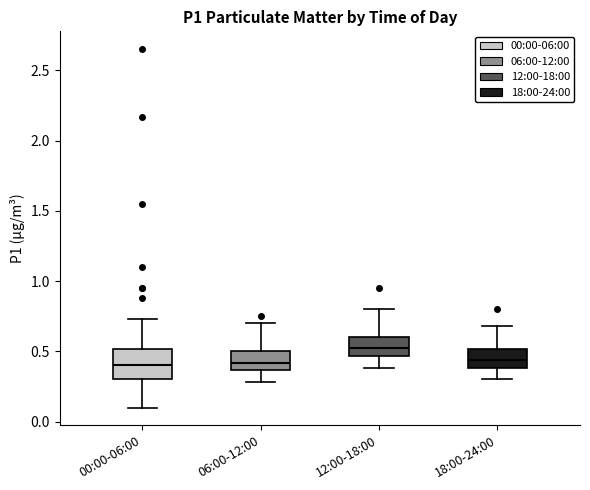

Reading left to right, read every box against the y-axis: the position of its median line, the range the box covers, and the ends of its whiskers. The values are not printed on the chart, so give them approximately, as read against the axis.

00:00-06:00: median 0.40, box 0.30 to 0.50, whiskers 0.10 to 0.75
06:00-12:00: median 0.40, box 0.35 to 0.50, whiskers 0.30 to 0.70
12:00-18:00: median 0.55, box 0.45 to 0.60, whiskers 0.40 to 0.80
18:00-24:00: median 0.45, box 0.40 to 0.50, whiskers 0.30 to 0.70